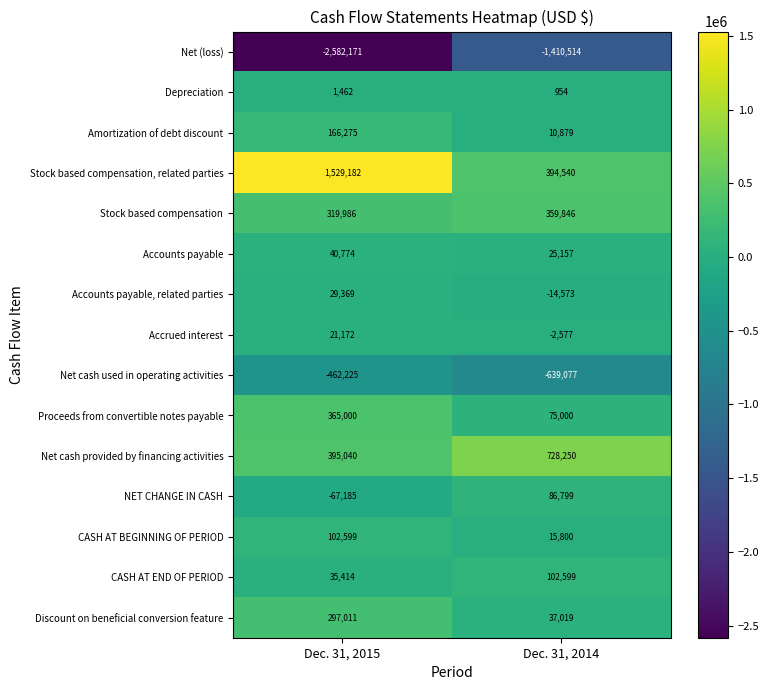

Which series changed the most between Dec. 31, 2015 and Dec. 31, 2014?

Net (loss)